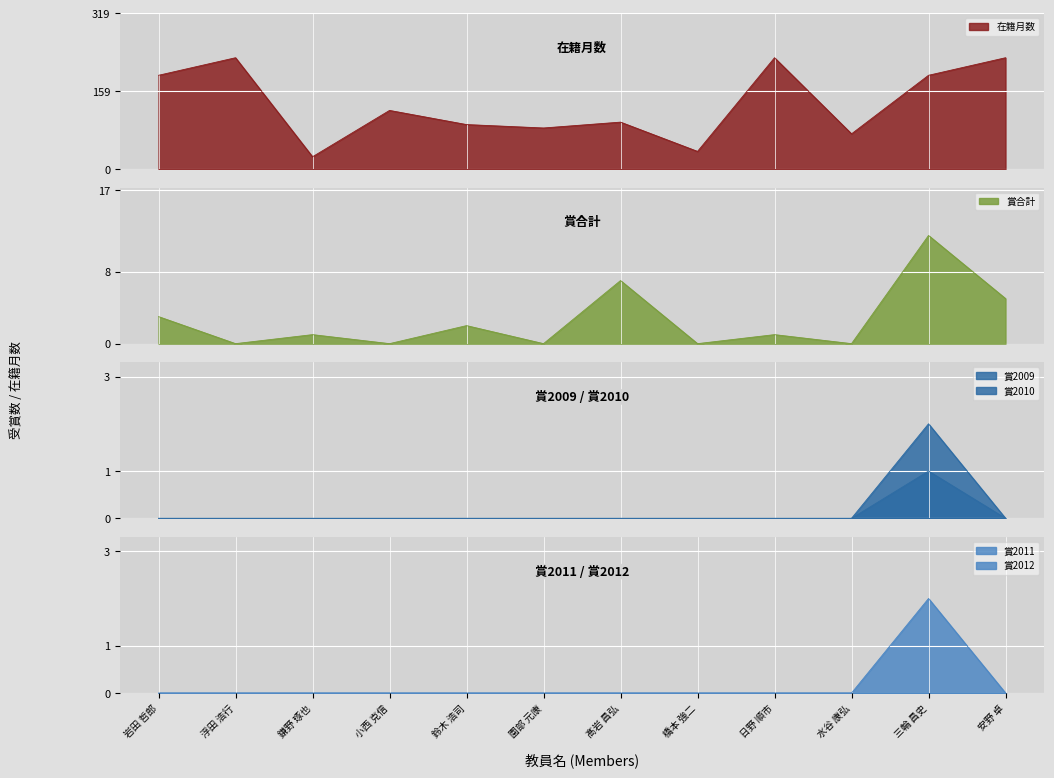

What is the maximum value for 在籍月数?

228